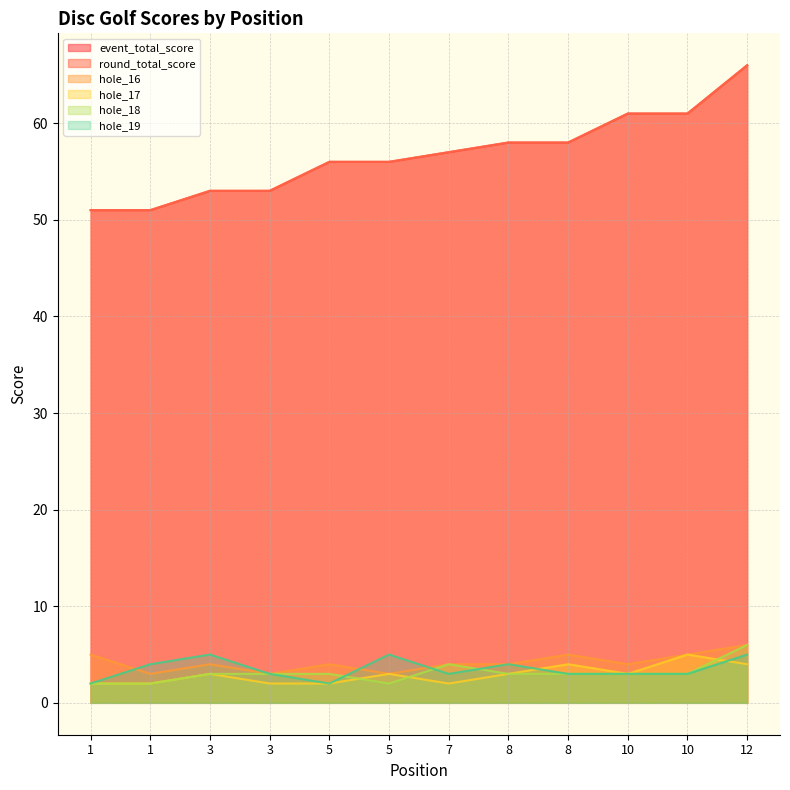

What is the greatest value displayed?

66